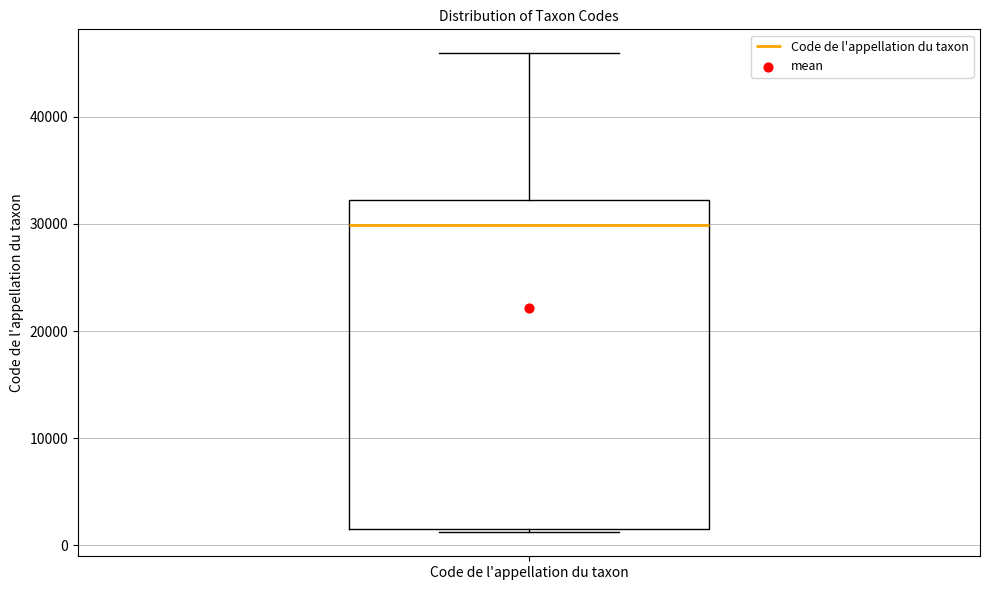

Read this box plot against the y-axis: the position of the median line, the range covered by the box, and the ends of both whiskers. The values are not printed on the chart, so give them approximately, as read against the axis.

median 30000, box 2000 to 32000, whiskers 1000 to 46000